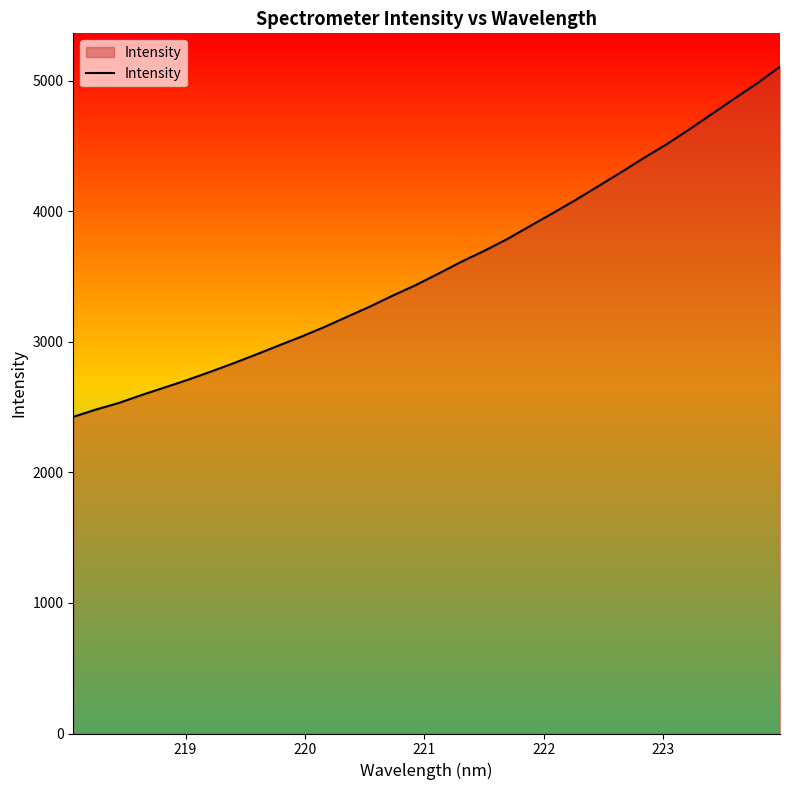

What is the greatest value displayed?

5106.0